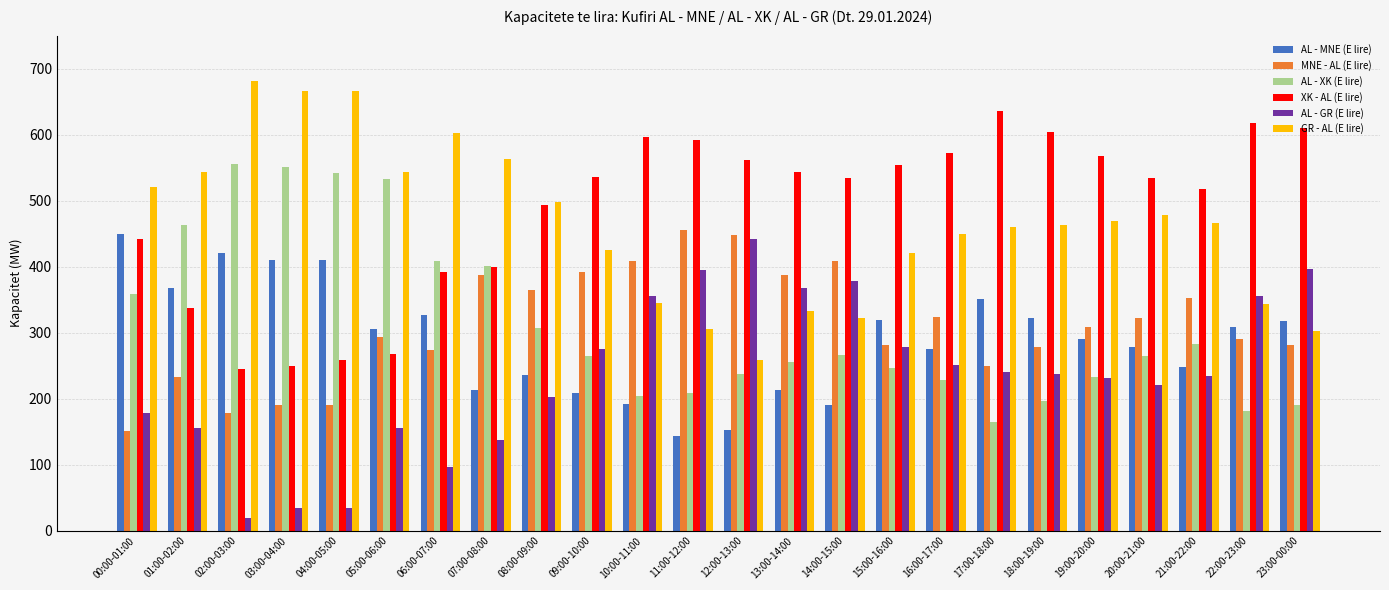

What is the sum of the GR - AL (E lire) values at 01:00-02:00 and 00:00-01:00?

1065